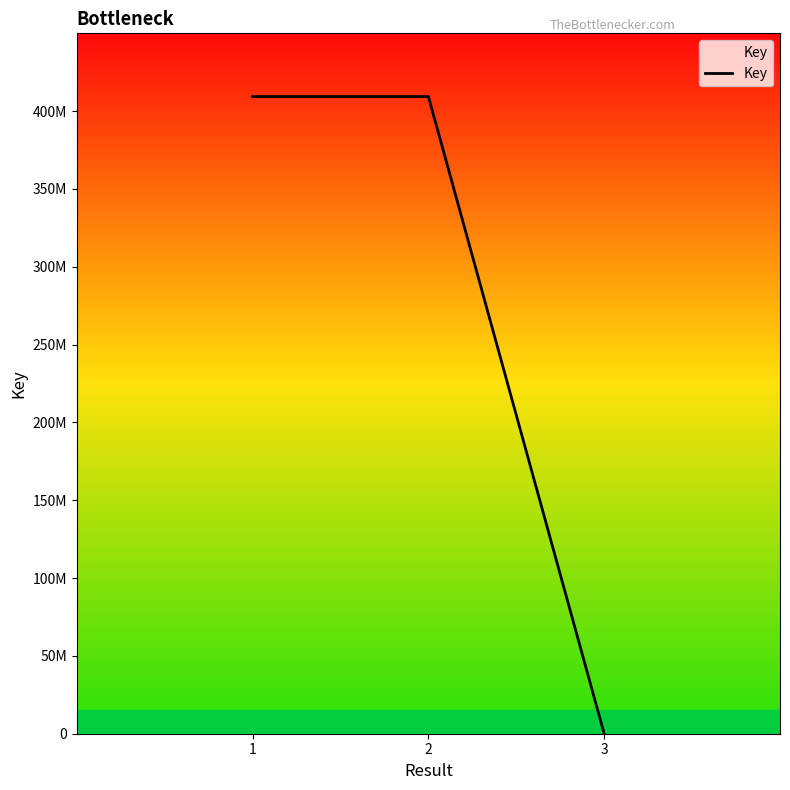

The chart shows a value of 6312 at 3. True or false?

True